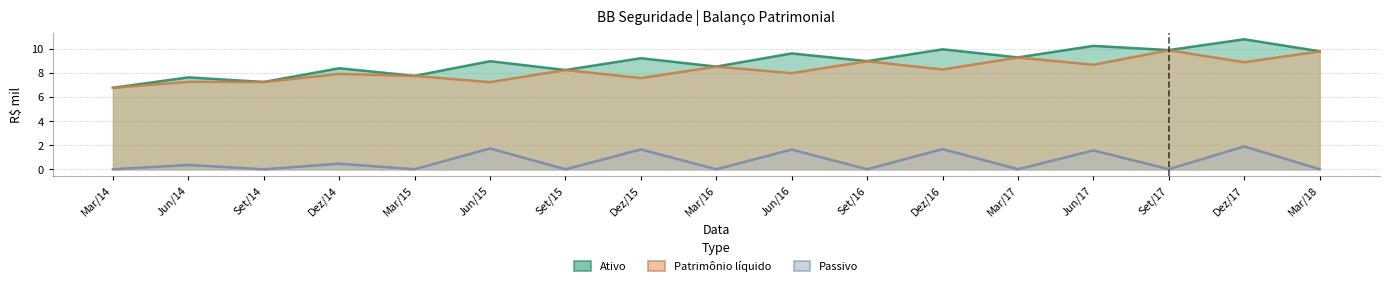

What is the sum of all Passivo values?

11.1